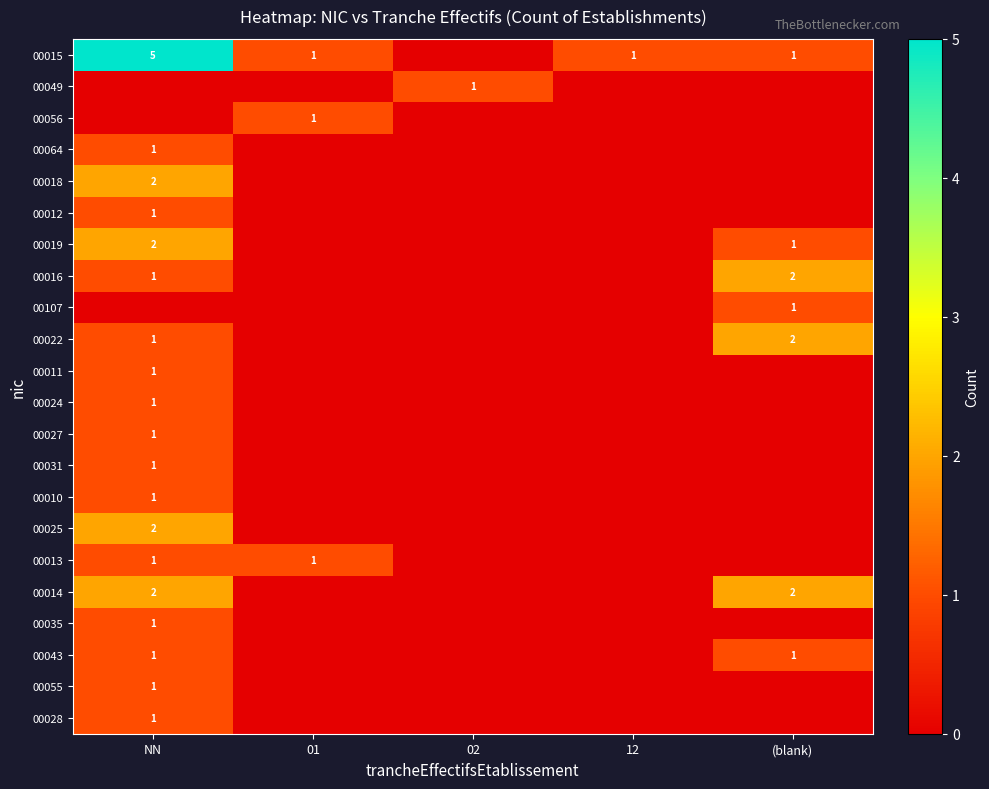

The value of 00018 at NN is 2. True or false?

True